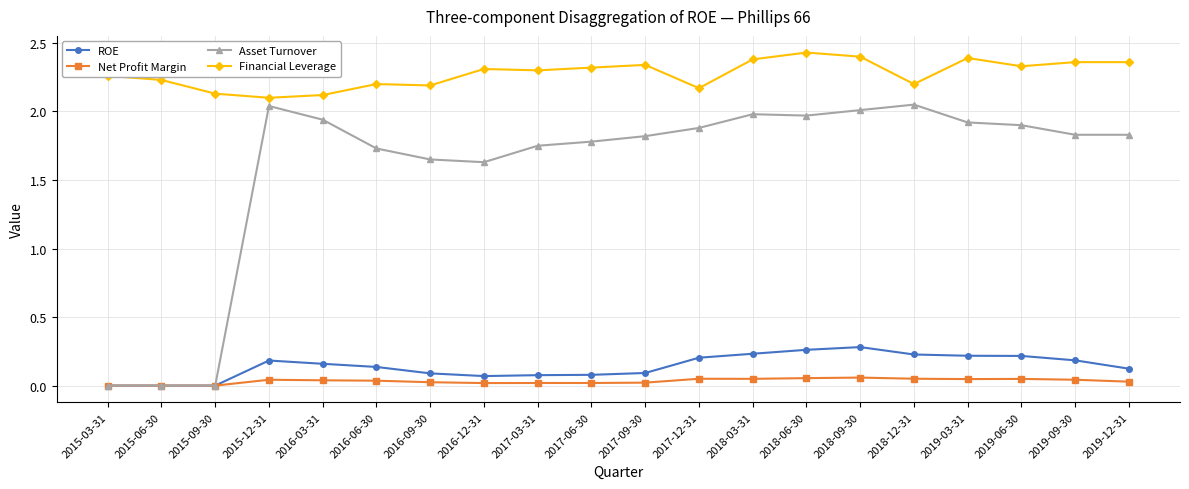

Which series has the largest total across all categories?

Financial Leverage